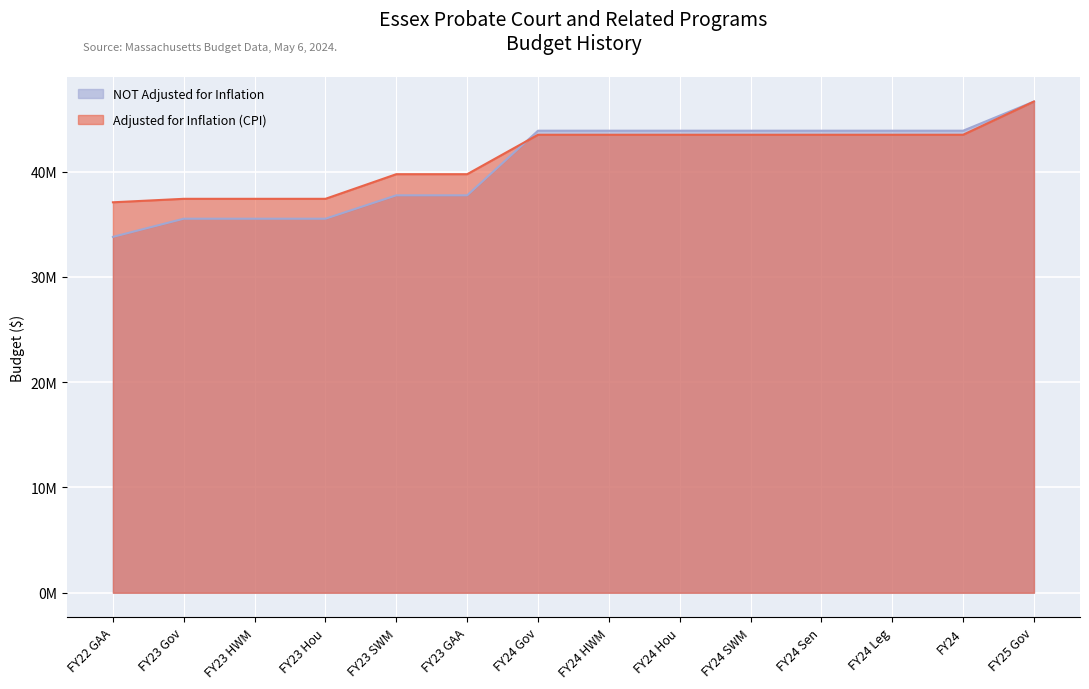

Reading left to right, transcribe all the data shown in this chart.

Adjusted for Inflation (CPI): 37084503	37414885	37414885	37414885	39754131	39754131	43499104	43499104	43499104	43499104	43499104	43499104	43499104	46653986
NOT Adjusted for Inflation: 33800469	35525304	35525304	35525304	37746410	37746410	43883650	43883650	43883650	43883650	43883650	43883650	43883650	46653986